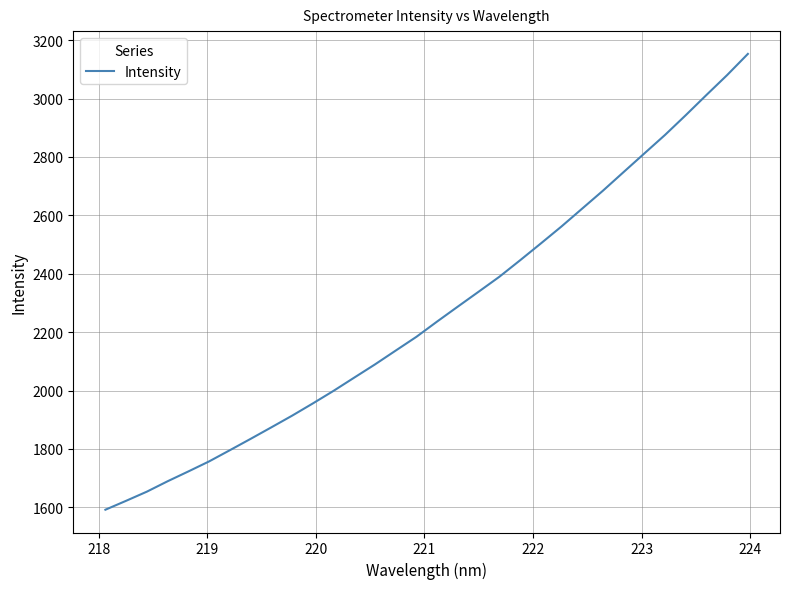

Reading right to left, extract all data points from this chart.

3153.0	3080.7	3012.5	2943.2	2875.7	2812.2	2748.5	2684.6	2623.4	2562.1	2503.8	2446.2	2389.8	2338.6	2287.8	2236.7	2184.3	2137.1	2089.7	2044.5	1999.1	1956.0	1914.0	1874.1	1834.6	1795.8	1757.5	1723.1	1689.5	1653.9	1622.5	1592.0